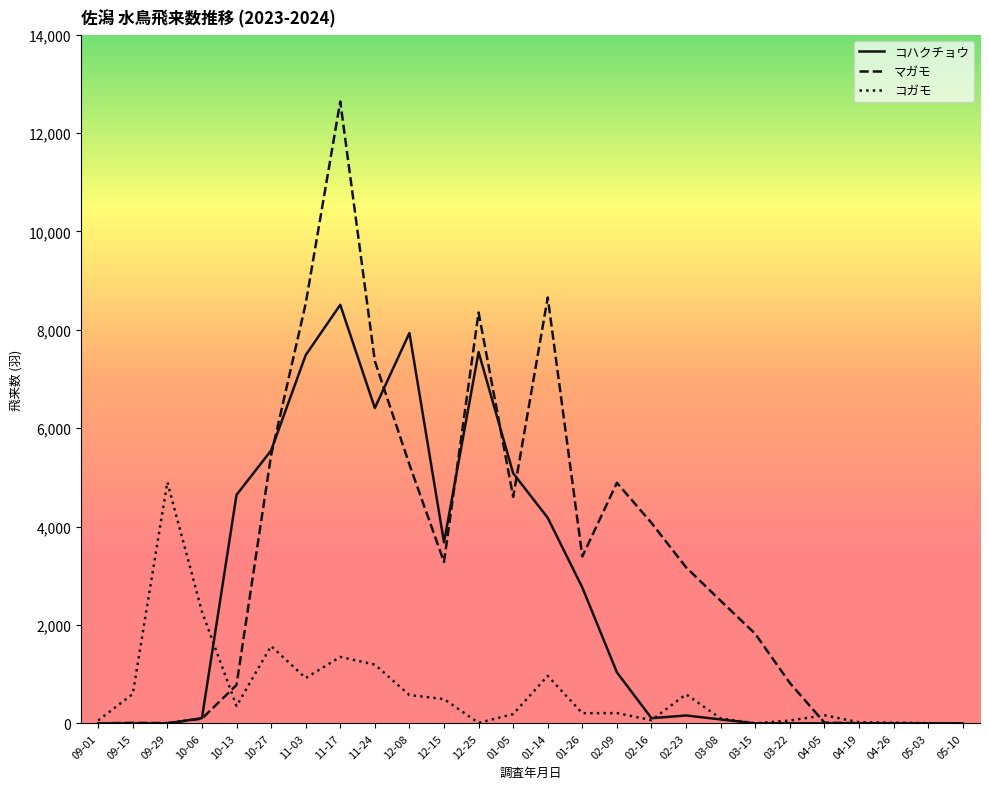

What is the maximum value shown in the chart?

12638